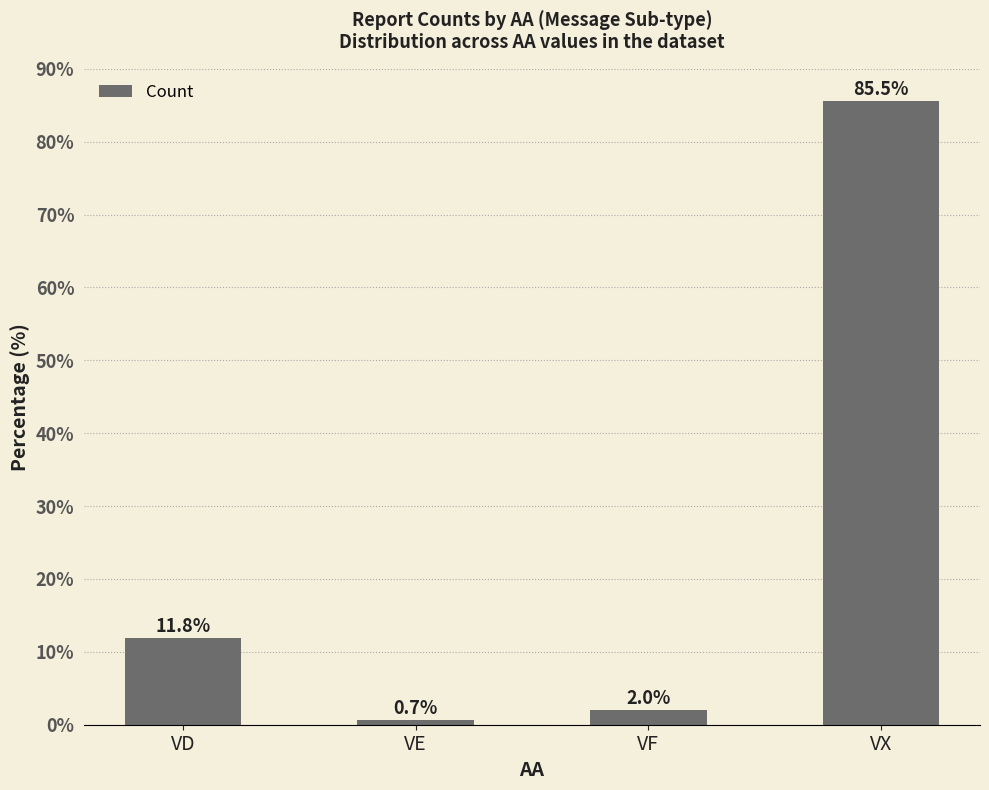

How many distinct data groups are displayed?

1